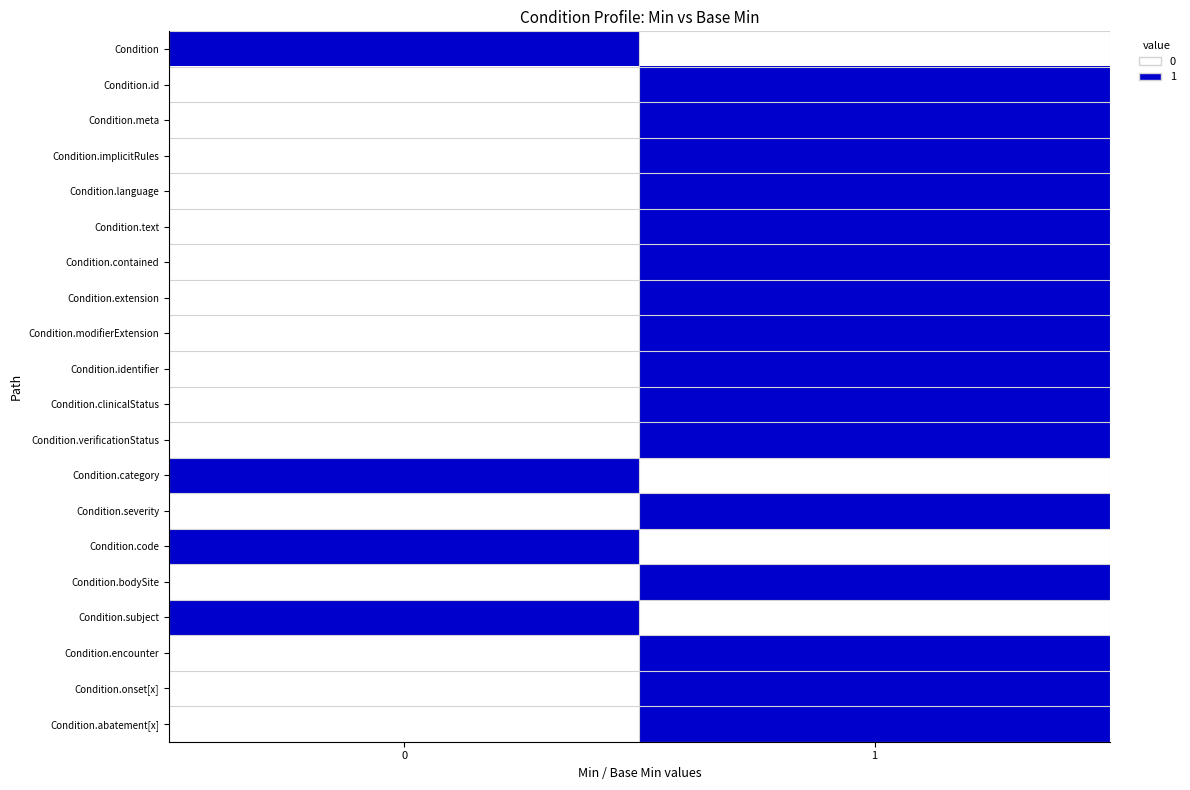

Reading left to right, transcribe all the data shown in this chart.

Condition: 0=1	1=0
Condition.id: 0=0	1=1
Condition.meta: 0=0	1=1
Condition.implicitRules: 0=0	1=1
Condition.language: 0=0	1=1
Condition.text: 0=0	1=1
Condition.contained: 0=0	1=1
Condition.extension: 0=0	1=1
Condition.modifierExtension: 0=0	1=1
Condition.identifier: 0=0	1=1
Condition.clinicalStatus: 0=0	1=1
Condition.verificationStatus: 0=0	1=1
Condition.category: 0=1	1=0
Condition.severity: 0=0	1=1
Condition.code: 0=1	1=0
Condition.bodySite: 0=0	1=1
Condition.subject: 0=1	1=0
Condition.encounter: 0=0	1=1
Condition.onset[x]: 0=0	1=1
Condition.abatement[x]: 0=0	1=1